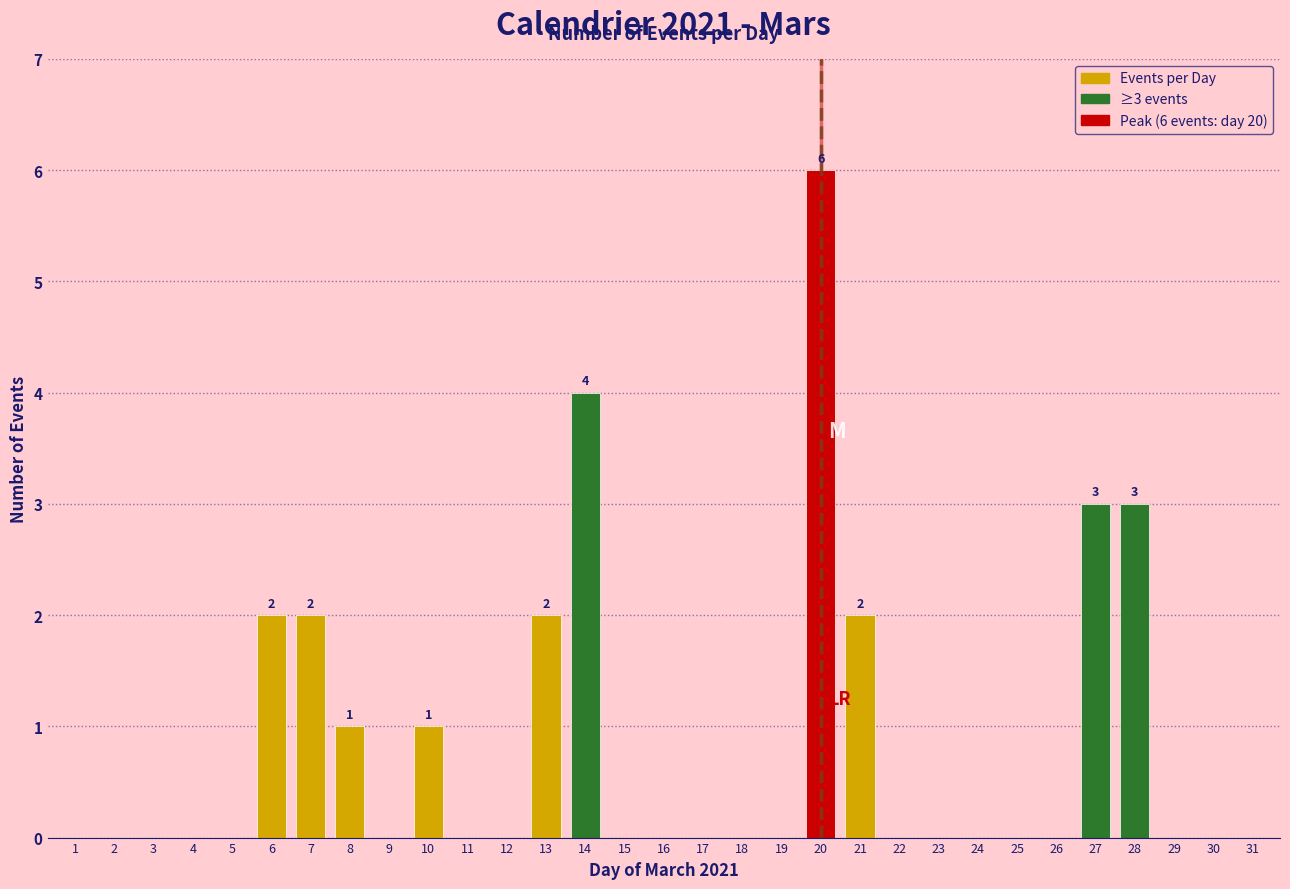

Which label corresponds to the largest value in the chart?

20